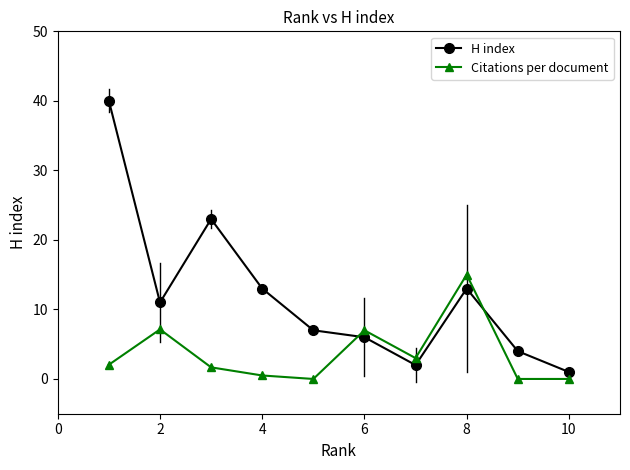

What is the highest value of the H index series?

40.0